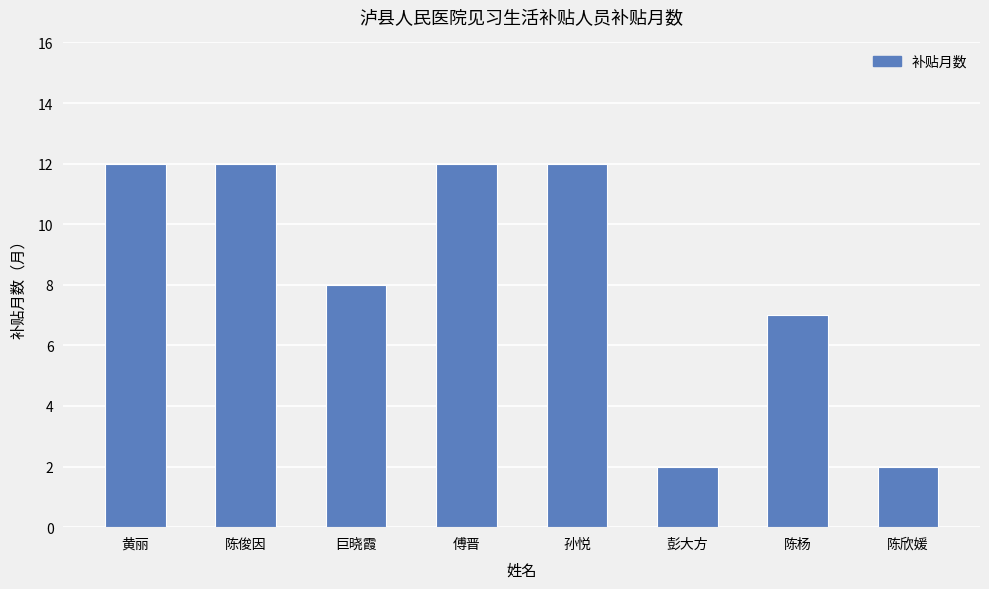

Reading left to right, what are all the values shown in this chart?

黄丽=12	陈俊因=12	巨晓霞=8	傅晋=12	孙悦=12	彭大方=2	陈杨=7	陈欣媛=2